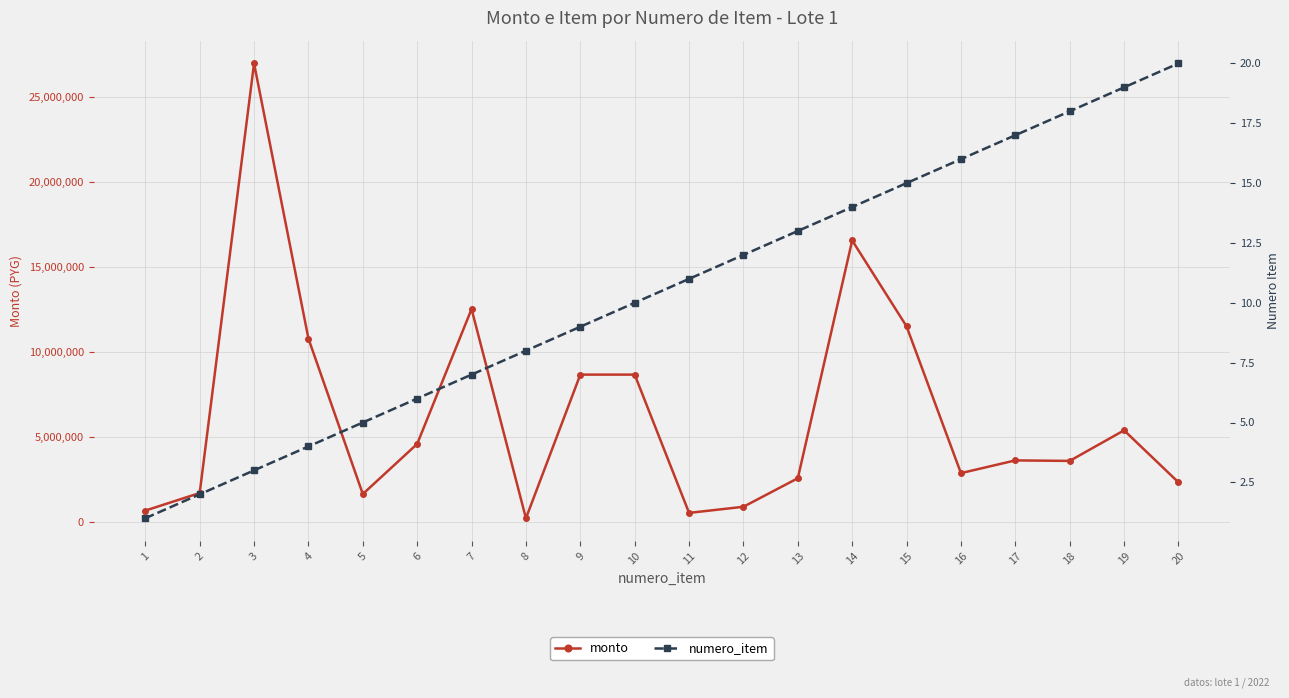

Count the number of data series in this chart.

2